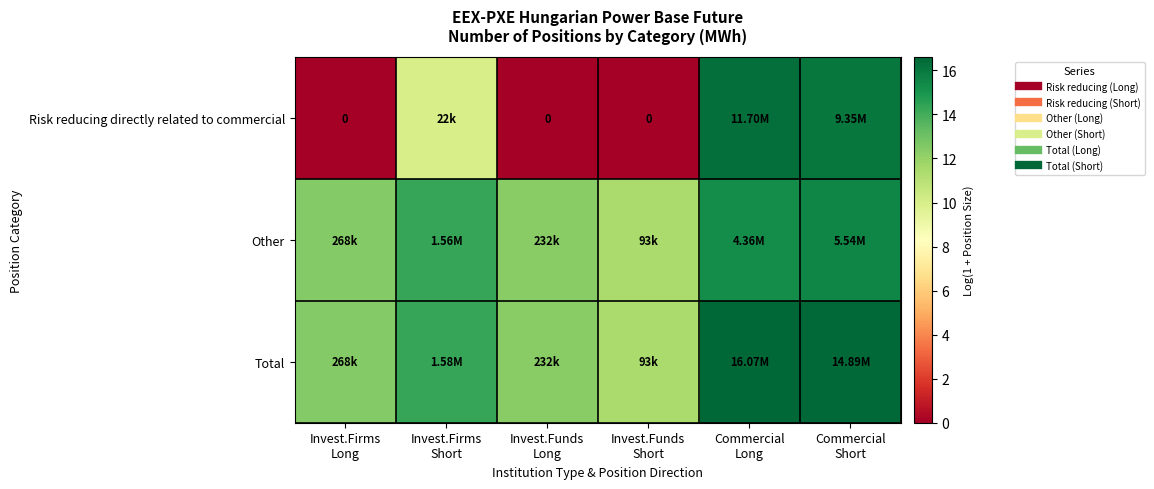

At which category does the chart reach its minimum across all series?

Invest.Firms
Long